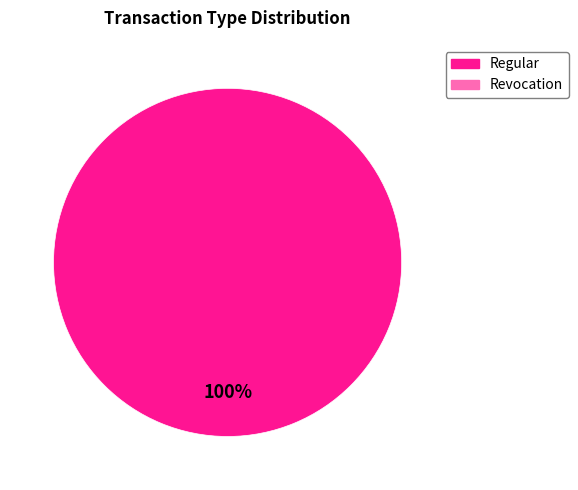

Does any single category account for the majority?

Yes